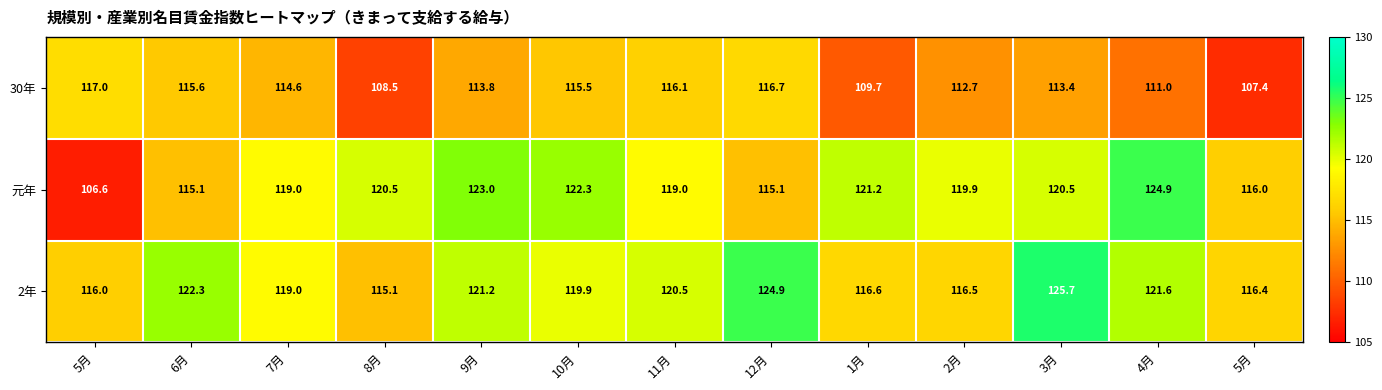

How many values in the 30年 series are below 113?

5